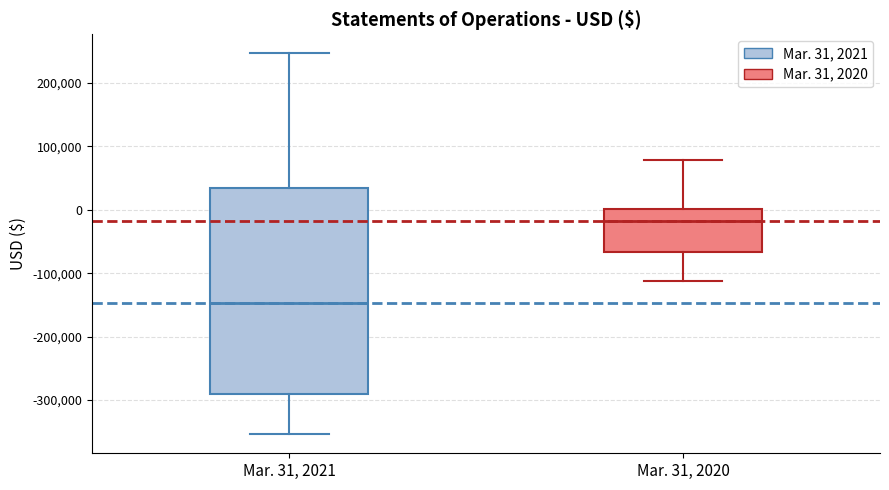

Which box has the lowest median line?

Mar. 31, 2021